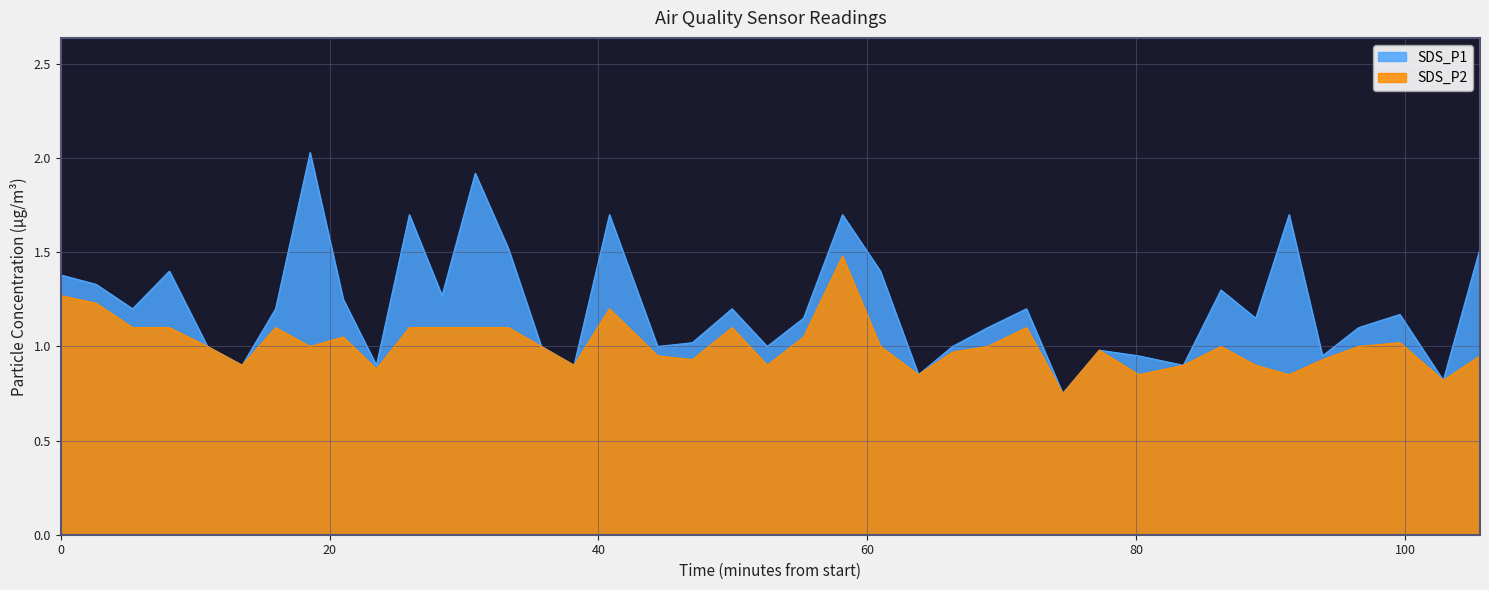

Reading left to right, transcribe all the data shown in this chart.

SDS_P1: 1.4	1.3	1.2	1.4	1.0	0.9	1.2	2.0	1.2	0.9	1.7	1.3	1.9	1.5	1.0	0.9	1.7	1.0	1.0	1.2	1.0	1.1	1.7	1.4	0.8	1.0	1.1	1.2	0.8	1.0	0.9	0.9	1.3	1.1	1.7	0.9	1.1	1.2	0.8	1.5
SDS_P2: 1.3	1.2	1.1	1.1	1.0	0.9	1.1	1.0	1.1	0.9	1.1	1.1	1.1	1.1	1.0	0.9	1.2	0.9	0.9	1.1	0.9	1.1	1.5	1.0	0.8	1.0	1.0	1.1	0.8	1.0	0.8	0.9	1.0	0.9	0.8	0.9	1.0	1.0	0.8	0.9